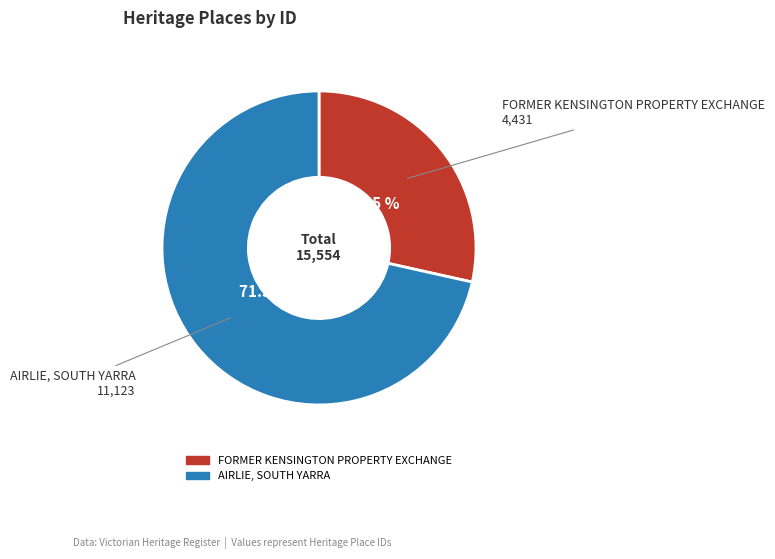

To the nearest percent, what is the difference between the largest and smallest slice percentages?

43%